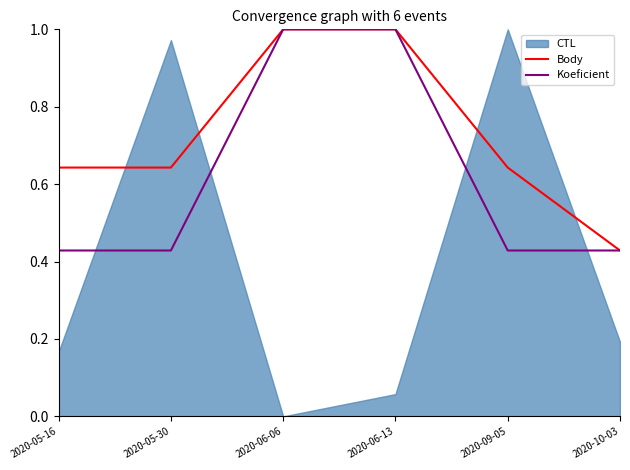

True or false: Body and Koeficient cross at least once.

False